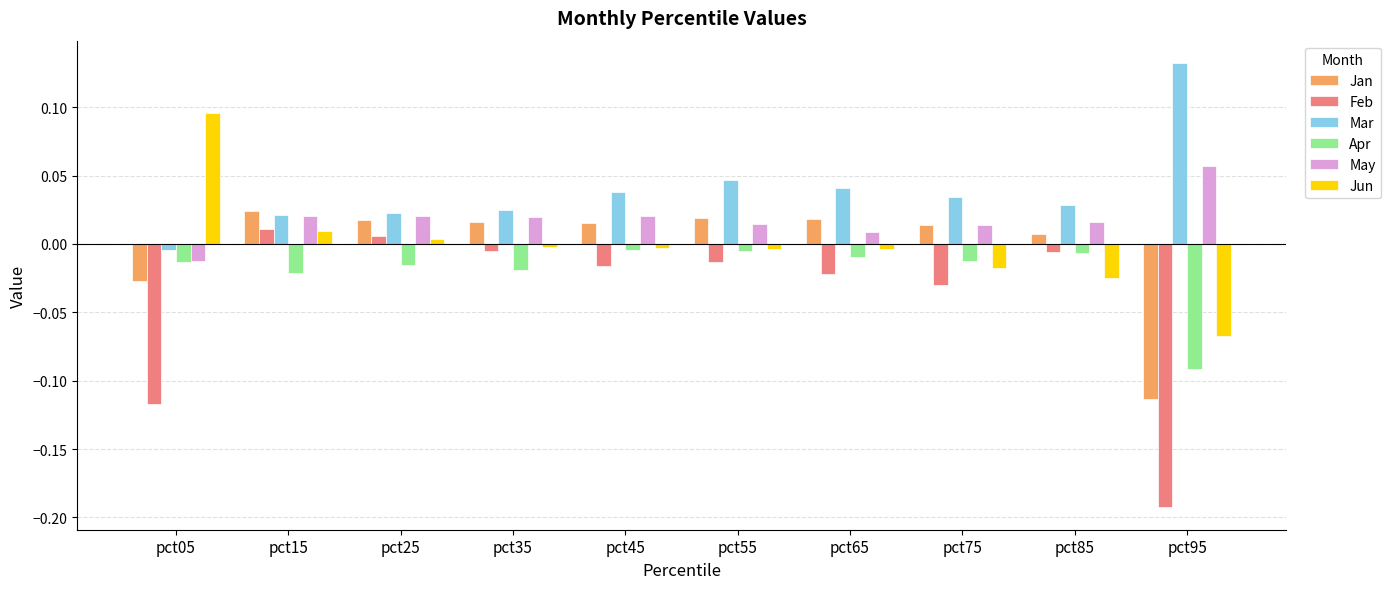

The value of Jan at pct45 is 0.0. True or false?

True